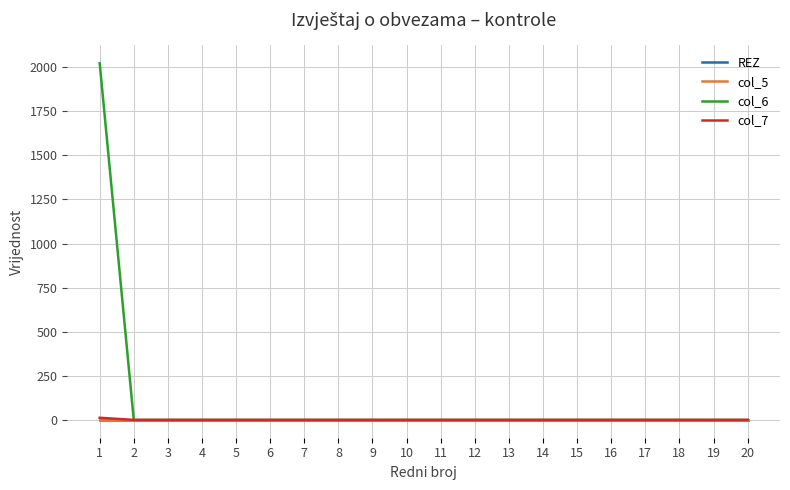

Is this an area chart (filled region under the line)?

No